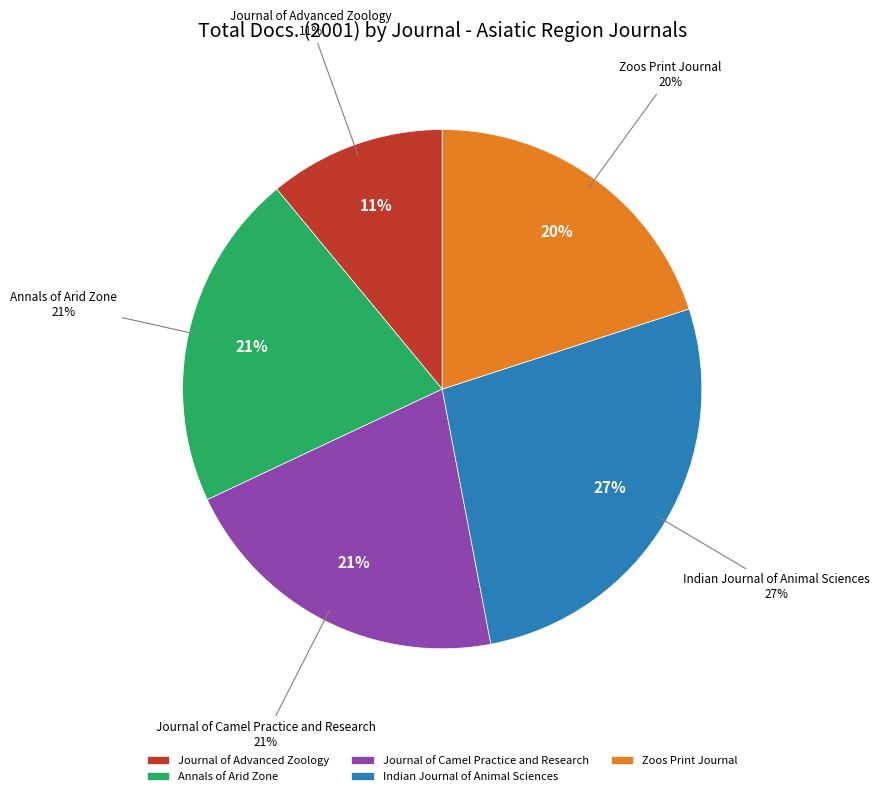

What is the change in value from Journal of Advanced Zoology to Journal of Camel Practice and Research?

+10